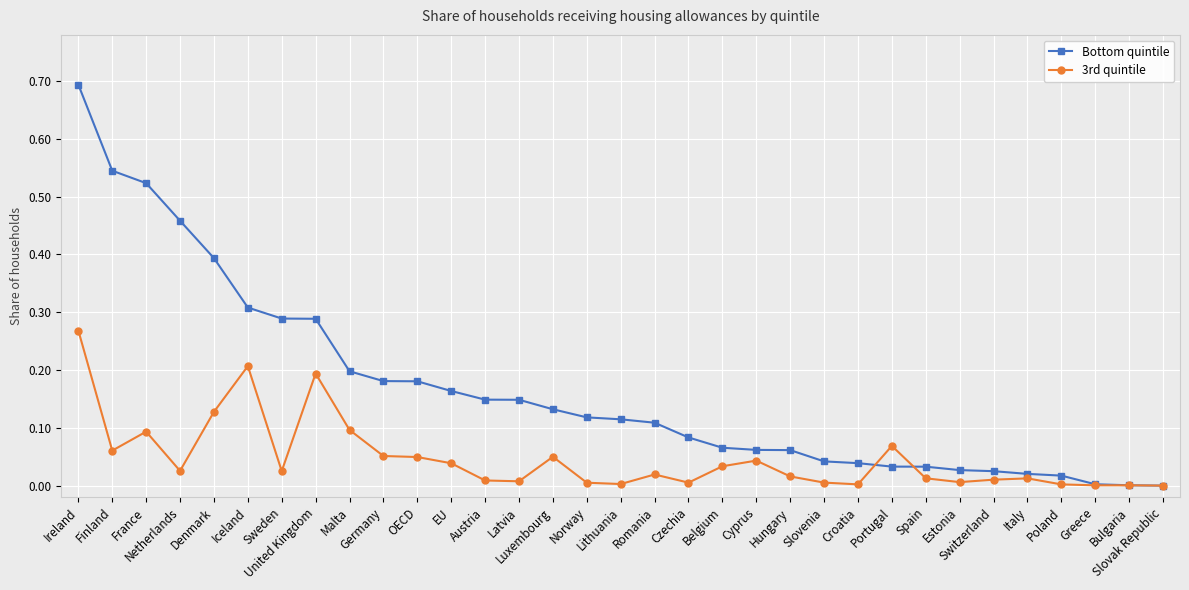

At which label does 3rd quintile reach its peak?

Ireland